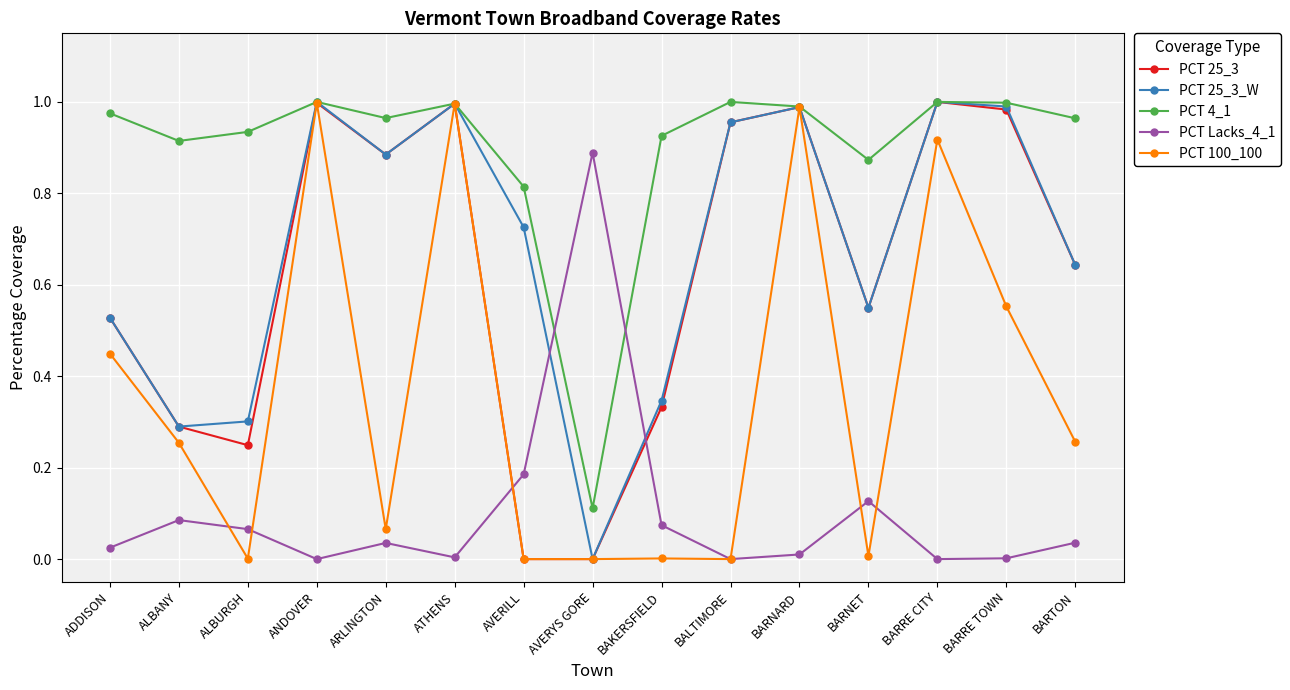

Is this an area chart (filled region under the line)?

No